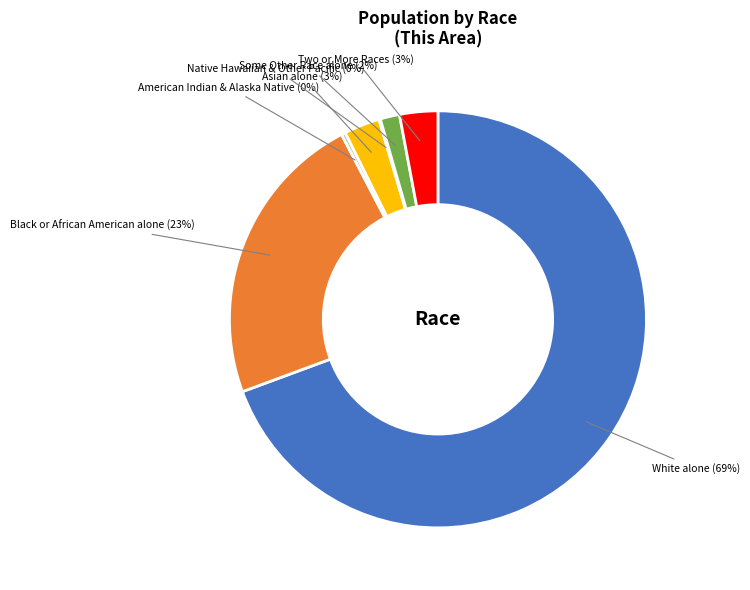

Is Two or More Races the majority of the pie?

No